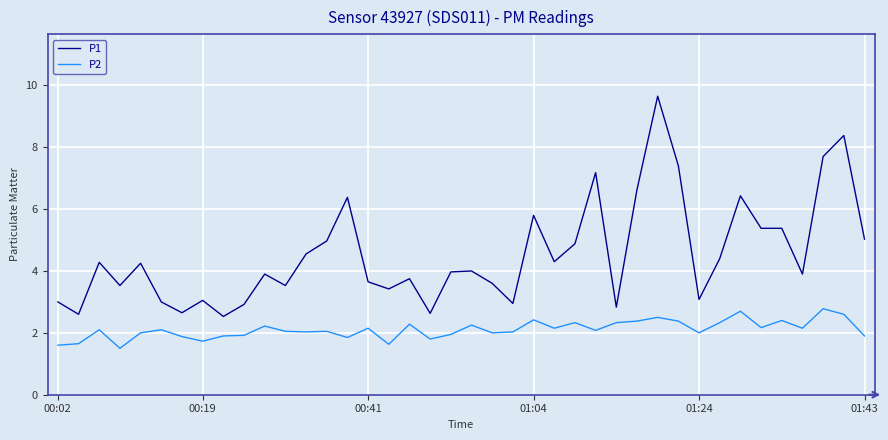

List the series in order of their peak value, lowest first.

P2, P1